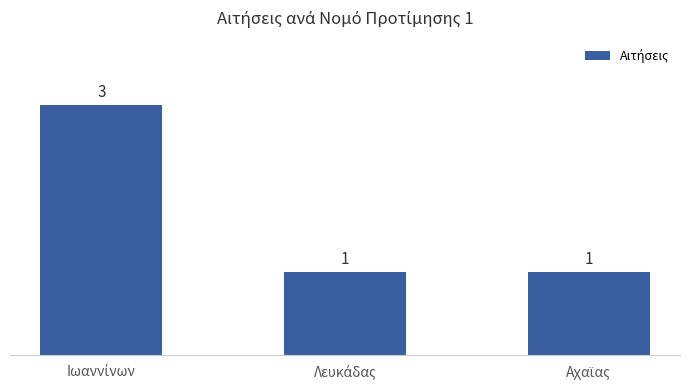

What is the sum of all values?

5